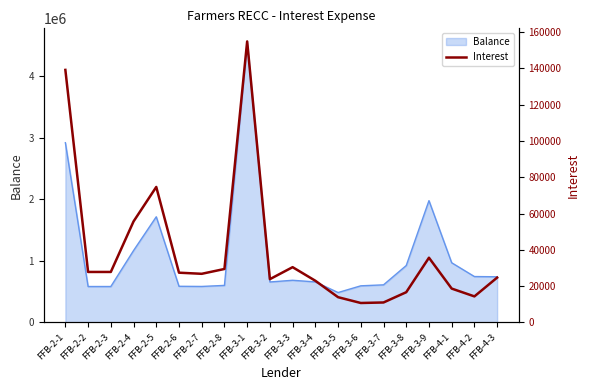

Approximately how many times larger is the value at FFB-3-8 compared to FFB-3-6?

1.6